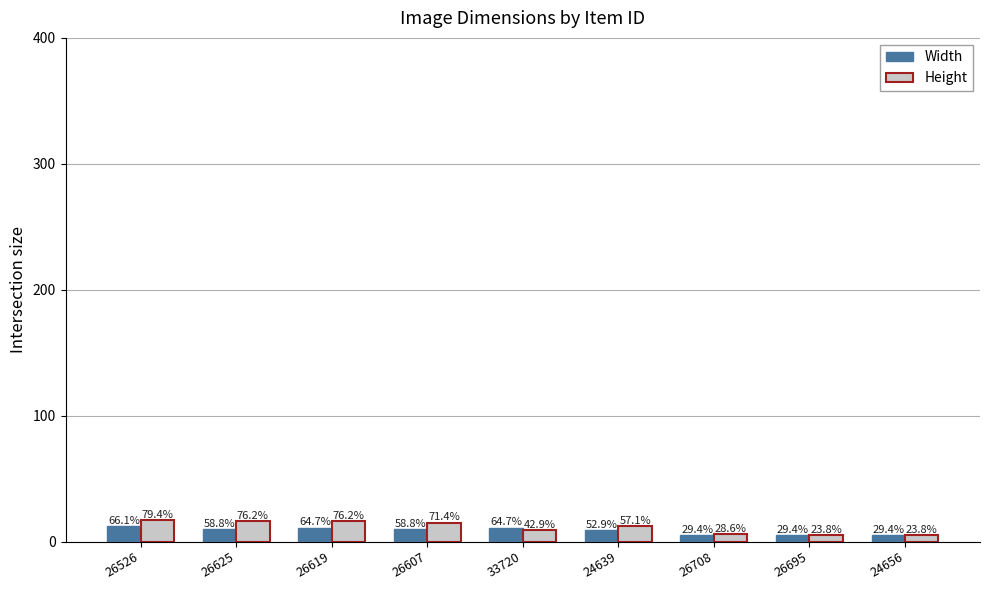

Reading left to right, transcribe all the data shown in this chart.

Width: 26526=12	26625=10	26619=11	26607=10	33720=11	24639=9	26708=5	26695=5	24656=5
Height: 26526=17	26625=16	26619=16	26607=15	33720=9	24639=12	26708=6	26695=5	24656=5